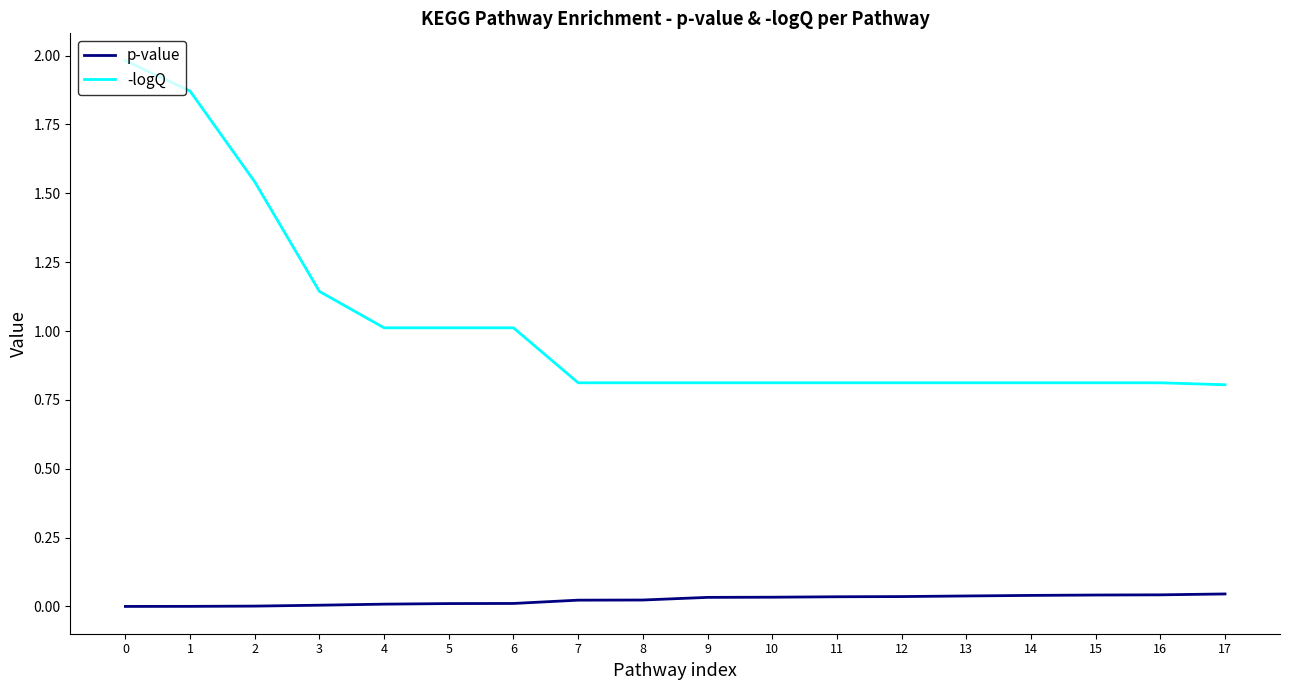

Does the chart display data point markers on the line(s)?

No